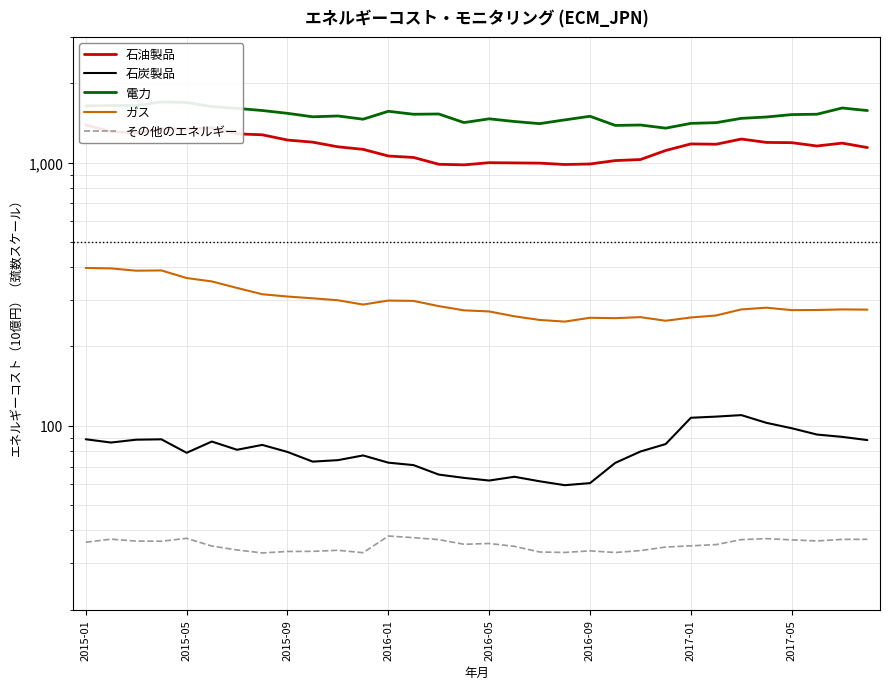

Which series has the largest total across all categories?

電力